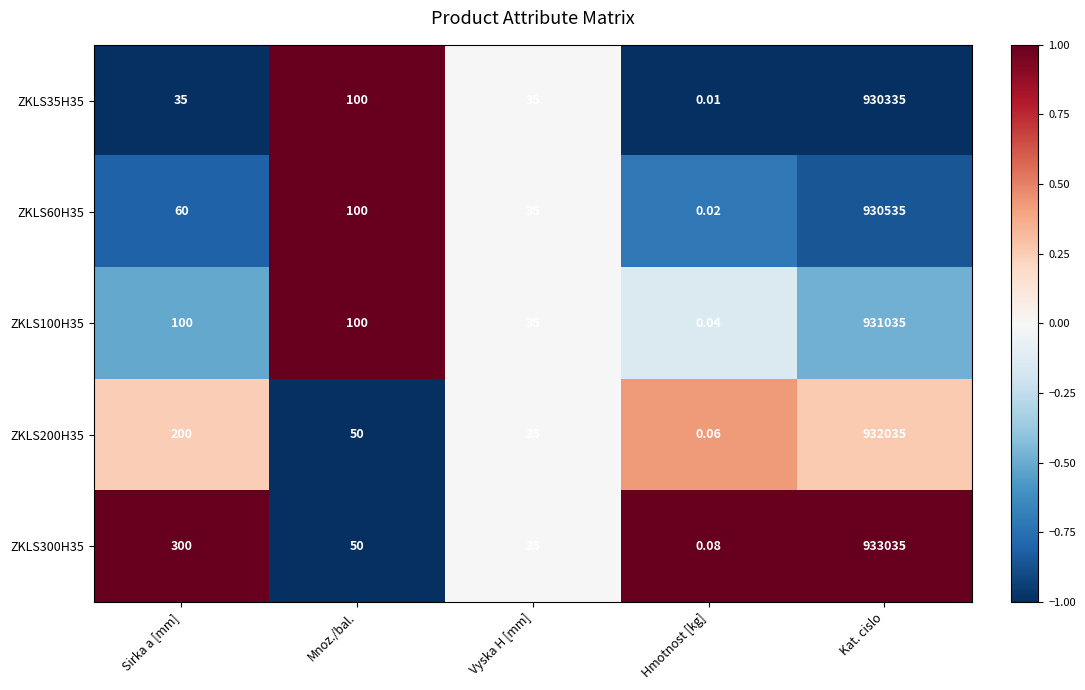

Rank the series by their maximum value, from lowest to highest.

ZKLS35H35, ZKLS60H35, ZKLS100H35, ZKLS200H35, ZKLS300H35